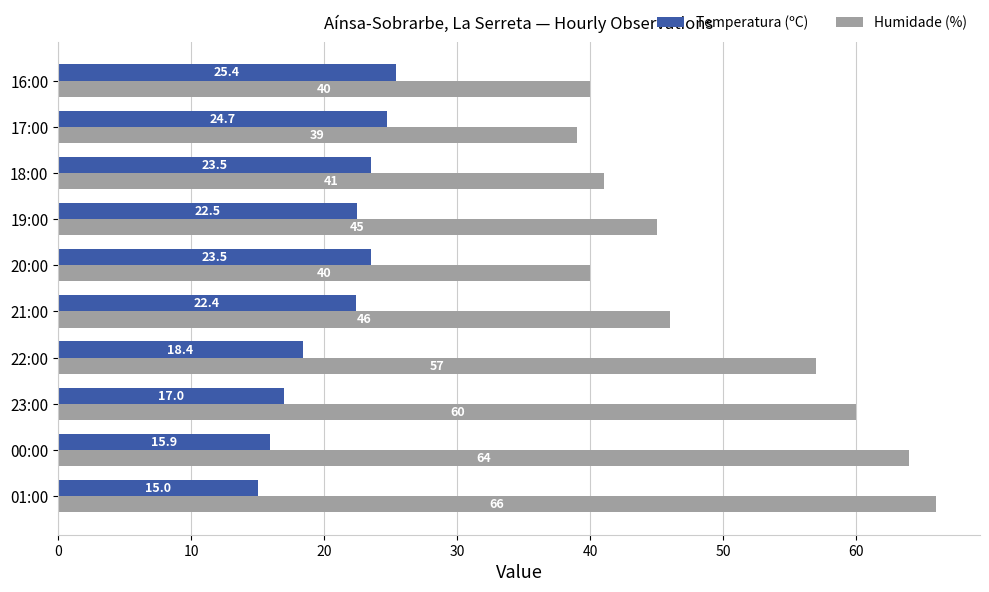

What is the total value across all series at 01:00?

81.0